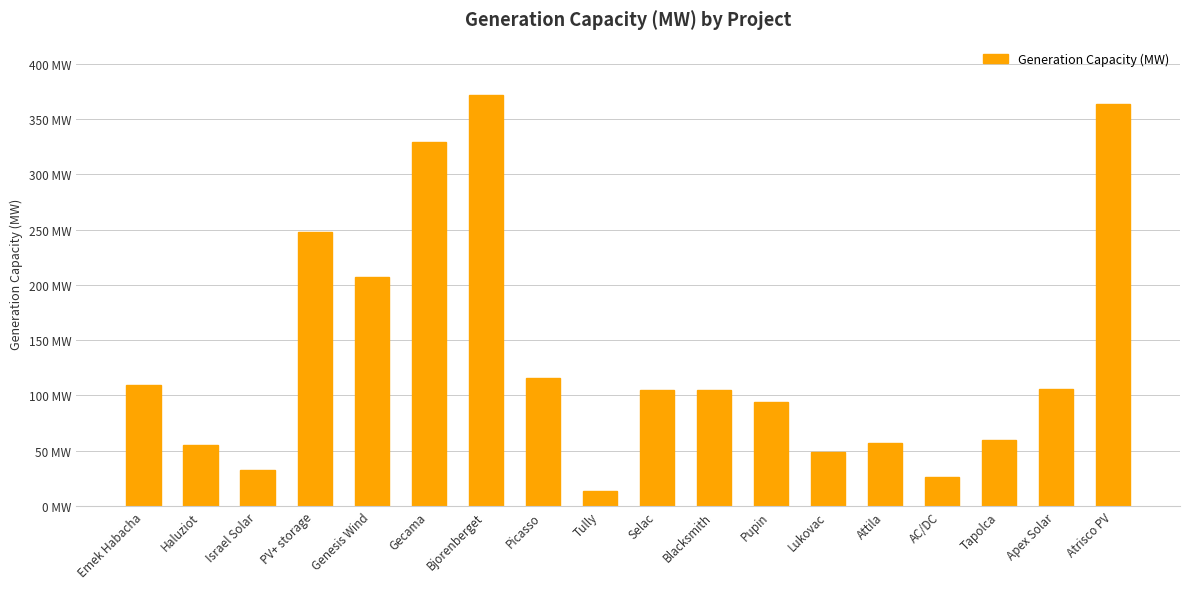

List the labels in order of value, smallest first.

Tully, AC/DC, Israel Solar, Lukovac, Haluziot, Attila, Tapolca, Pupin, Selac, Blacksmith, Apex Solar, Emek Habacha, Picasso, Genesis Wind, PV+ storage, Gecama, Atrisco PV, Bjorenberget